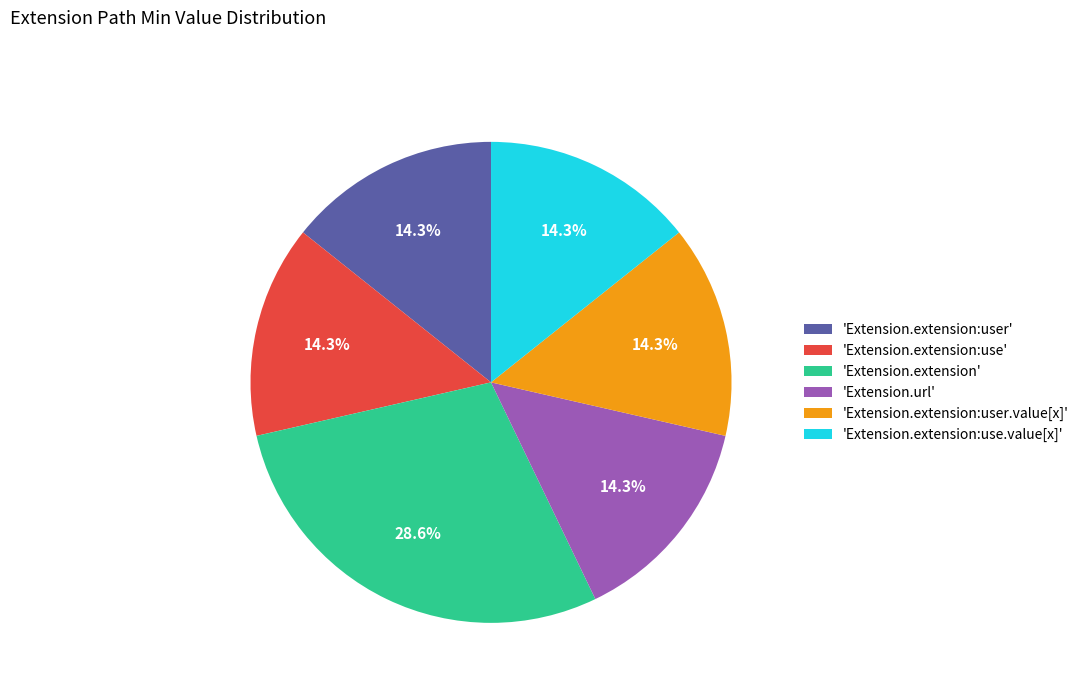

Does 'Extension.url' account for over 50% of the chart?

No